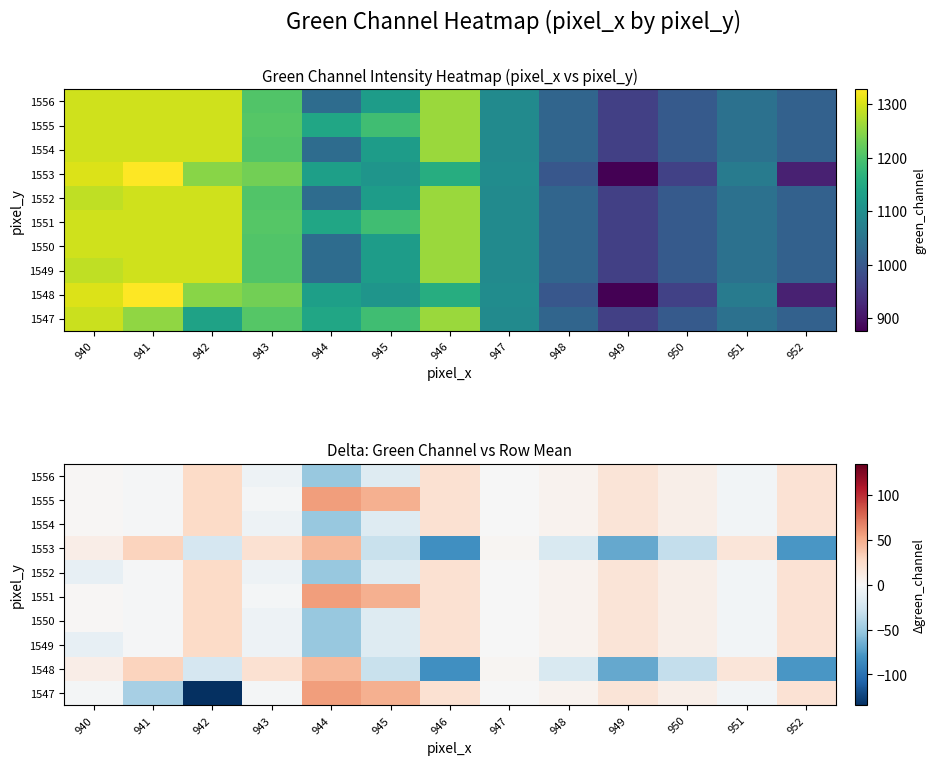

What value does the 1554 series have at 945?

-16.9